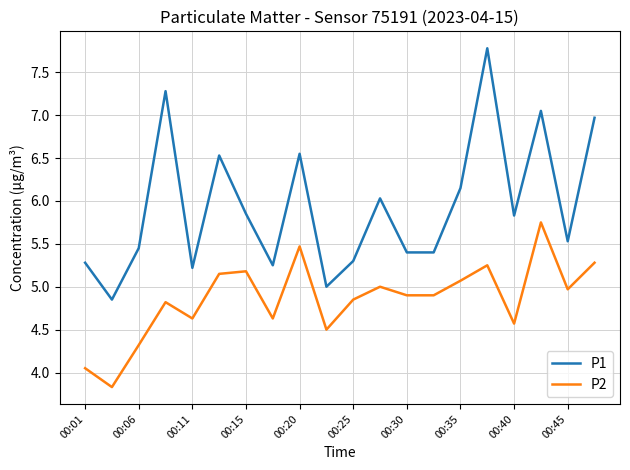

What is the minimum value shown in the chart?

3.8